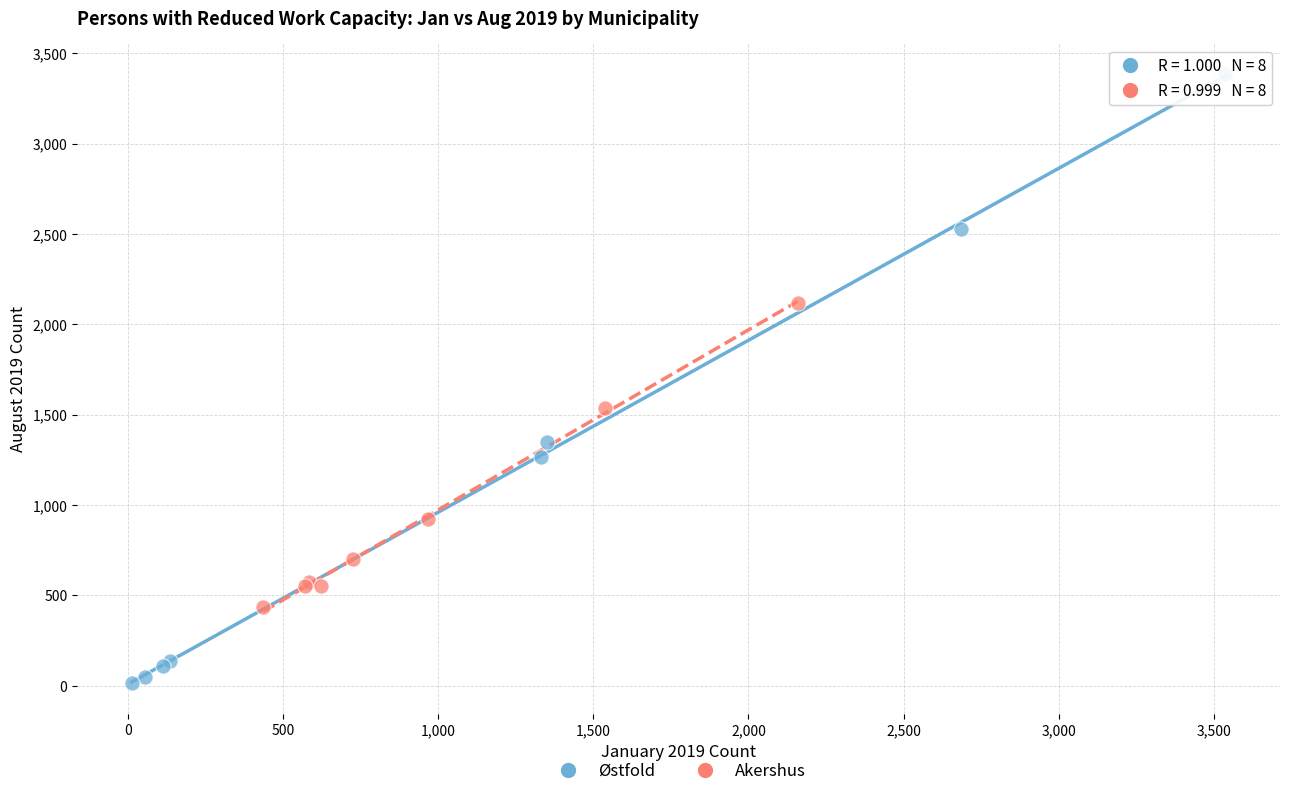

Which series has the widest spread of Y values?

Østfold